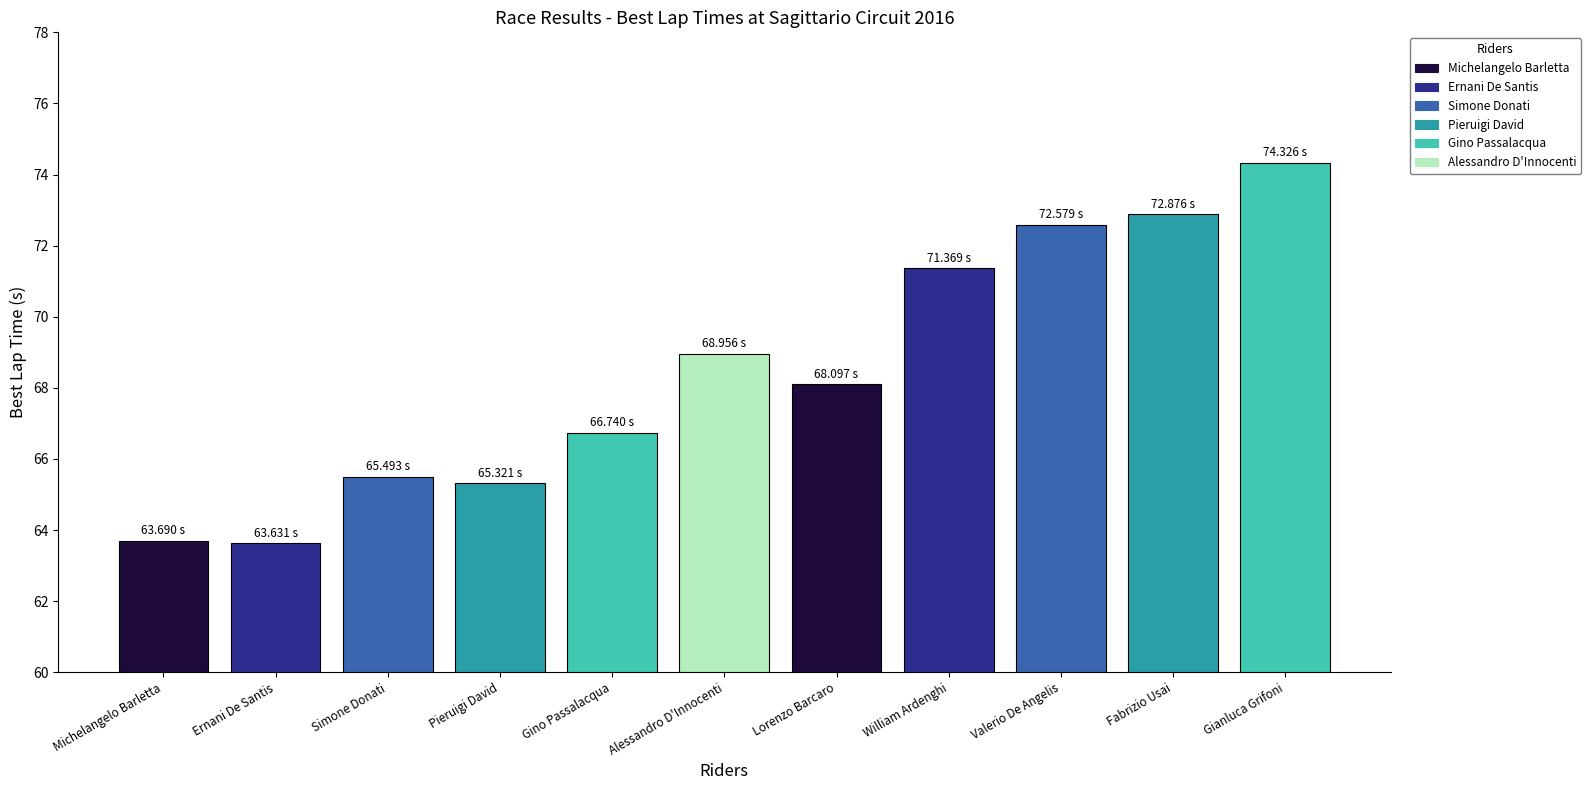

What is the change in value from Alessandro D'Innocenti to Fabrizio Usai?

+3.9